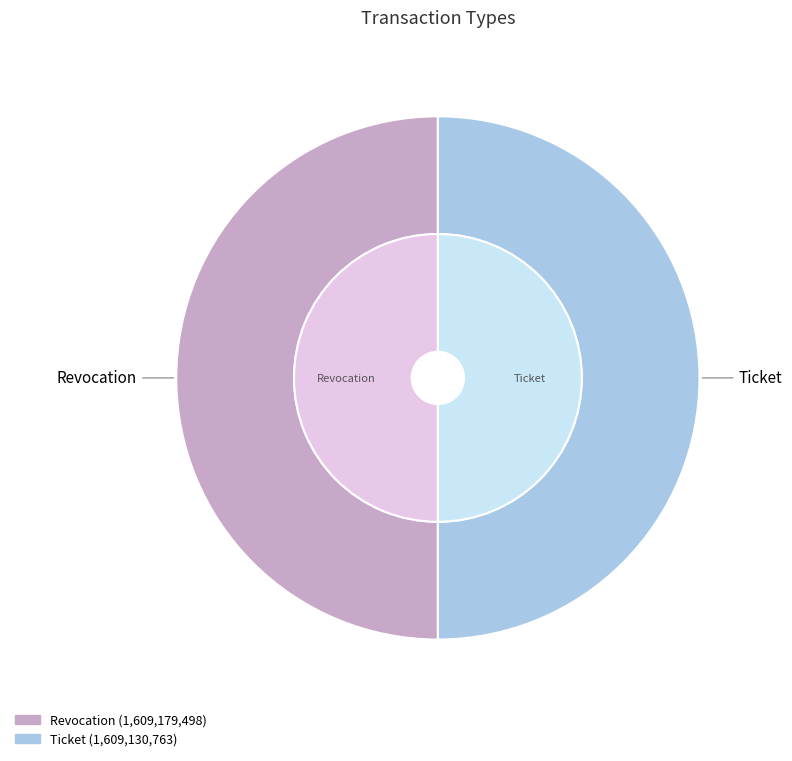

What percentage is NOT represented by Ticket?

50.0%